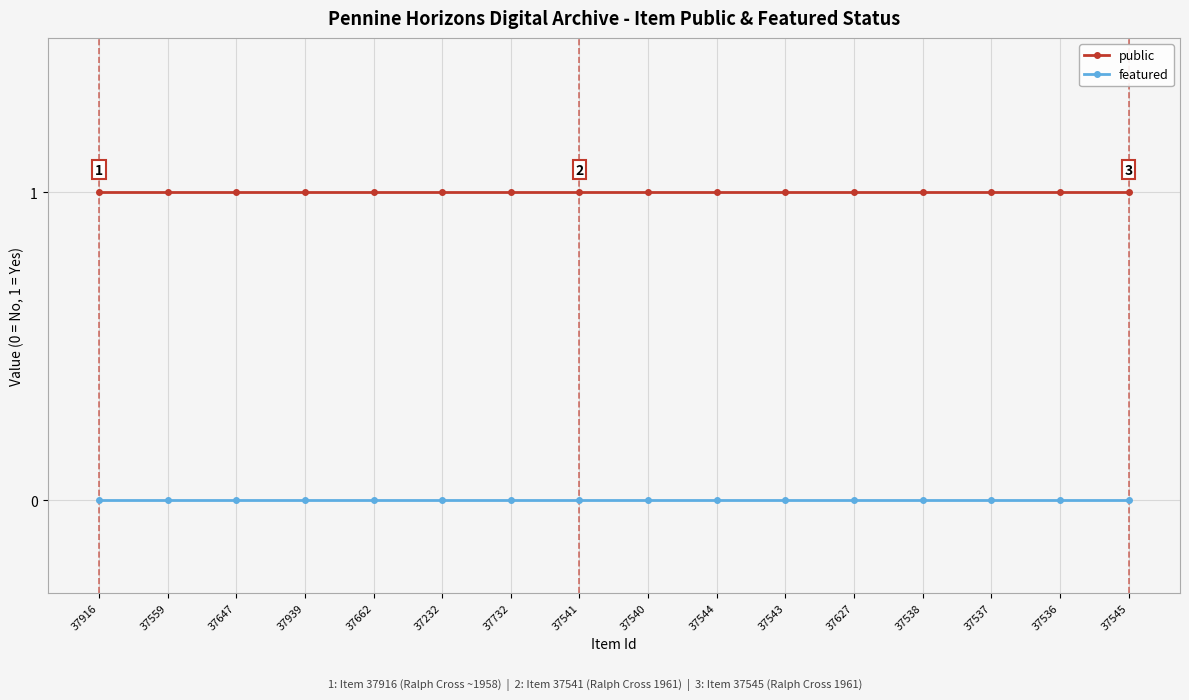

Reading right to left, transcribe all the data shown in this chart.

public: 1	1	1	1	1	1	1	1	1	1	1	1	1	1	1	1
featured: 0	0	0	0	0	0	0	0	0	0	0	0	0	0	0	0